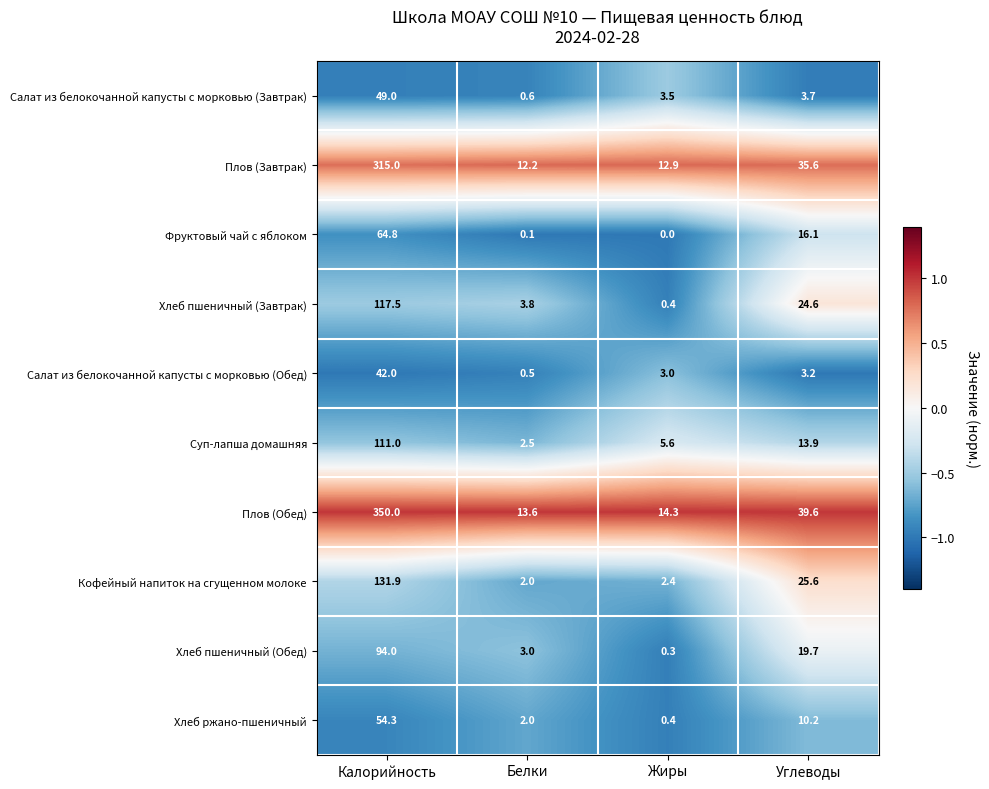

What is the minimum value shown in the chart?

0.0